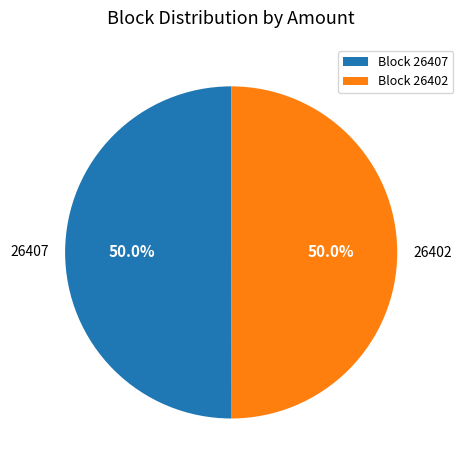

The 26402 slice represents 91% of the pie. True or false?

False